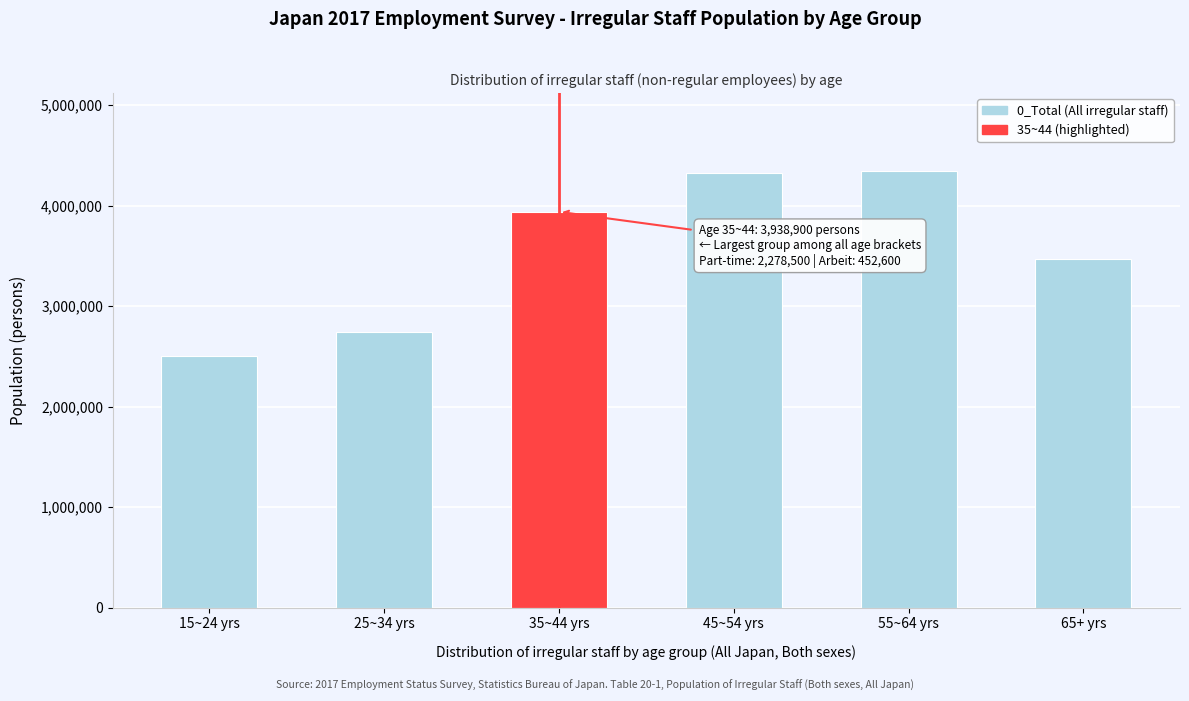

What is the minimum value shown in the chart?

2505600